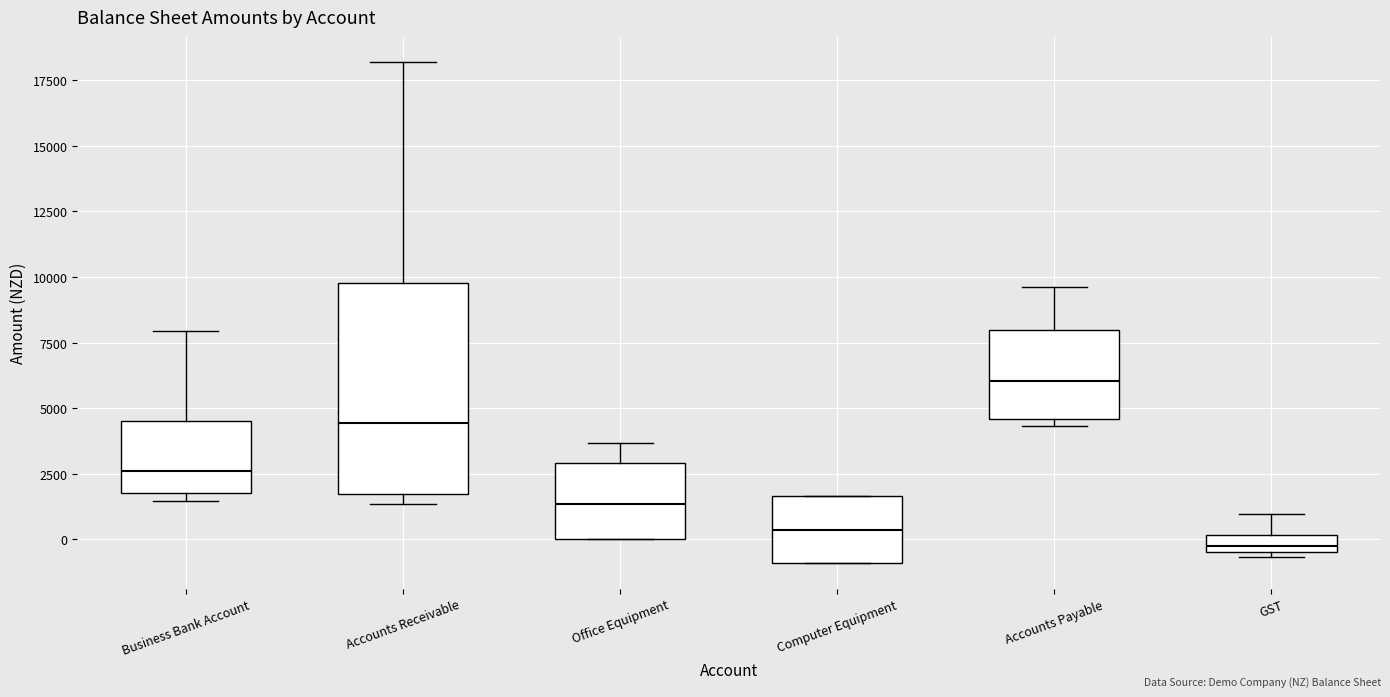

Where does the upper whisker of the box for GST end on the y-axis? The values are not printed on the chart, so give them approximately, as read against the axis.

1000